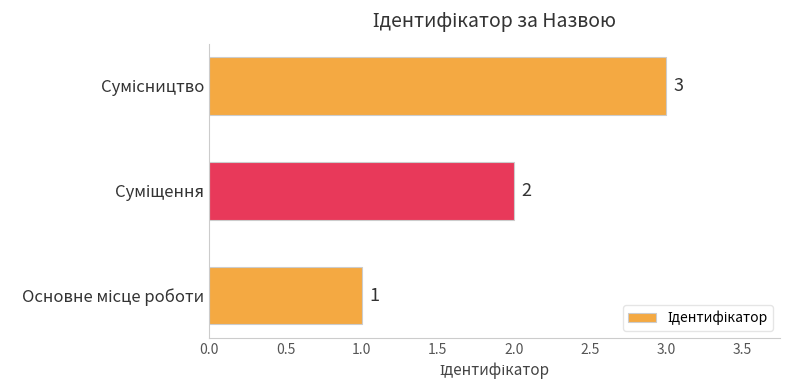

How many bars are there in total?

3